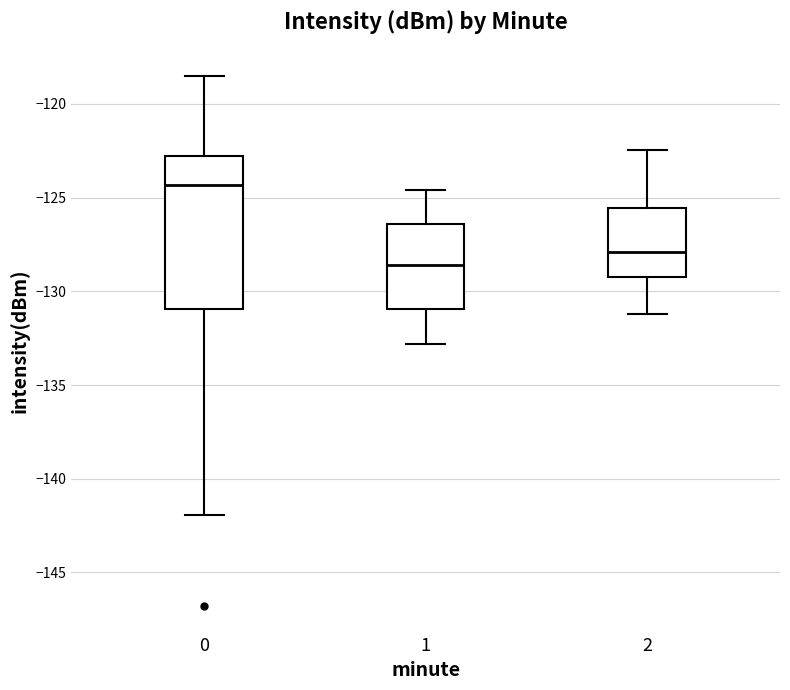

Reading left to right, read every box against the y-axis: the position of its median line, the range the box covers, and the ends of its whiskers. The values are not printed on the chart, so give them approximately, as read against the axis.

0: median -124.5, box -131.0 to -123.0, whiskers -142.0 to -118.5
1: median -128.5, box -131.0 to -126.5, whiskers -133.0 to -124.5
2: median -128.0, box -129.0 to -125.5, whiskers -131.0 to -122.5